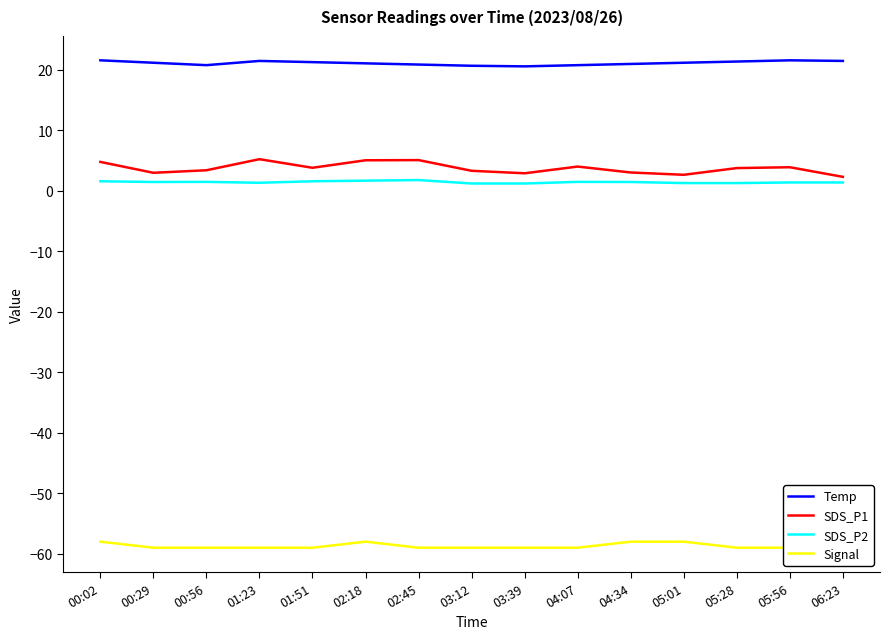

True or false: SDS_P2 and Signal cross at least once.

False